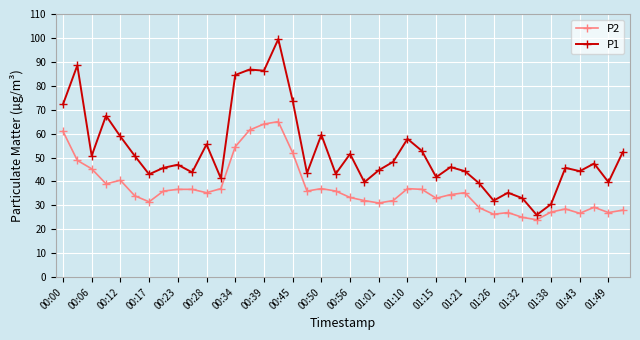

What is the value of the P2 point at the 3rd from the left?

45.3